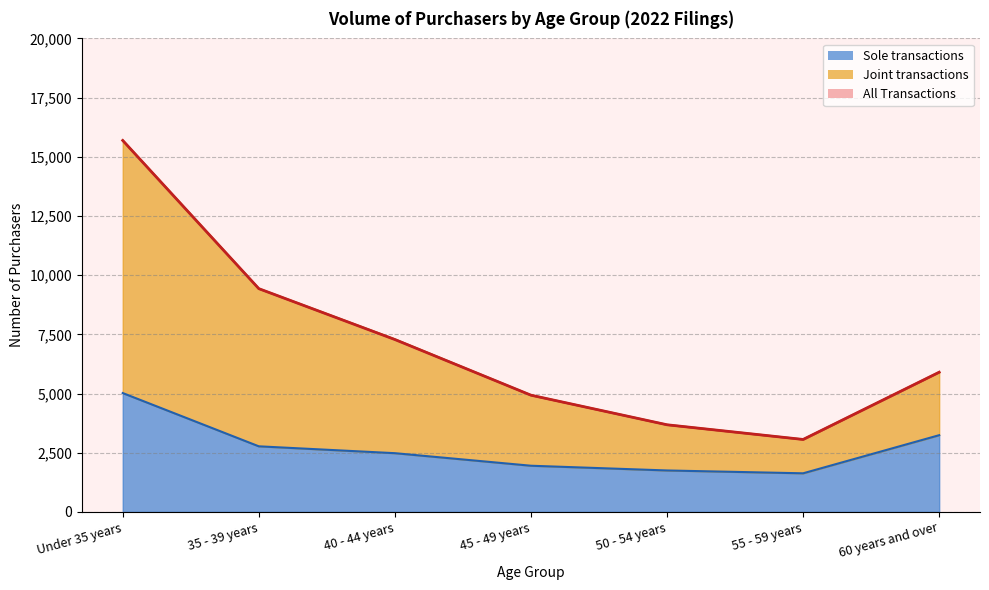

What are all the series names shown in the legend?

Sole transactions, Joint transactions, All Transactions